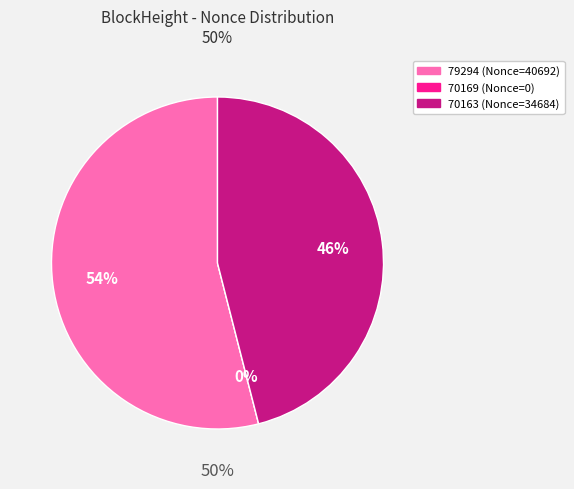

Which slice is the smallest?

70169